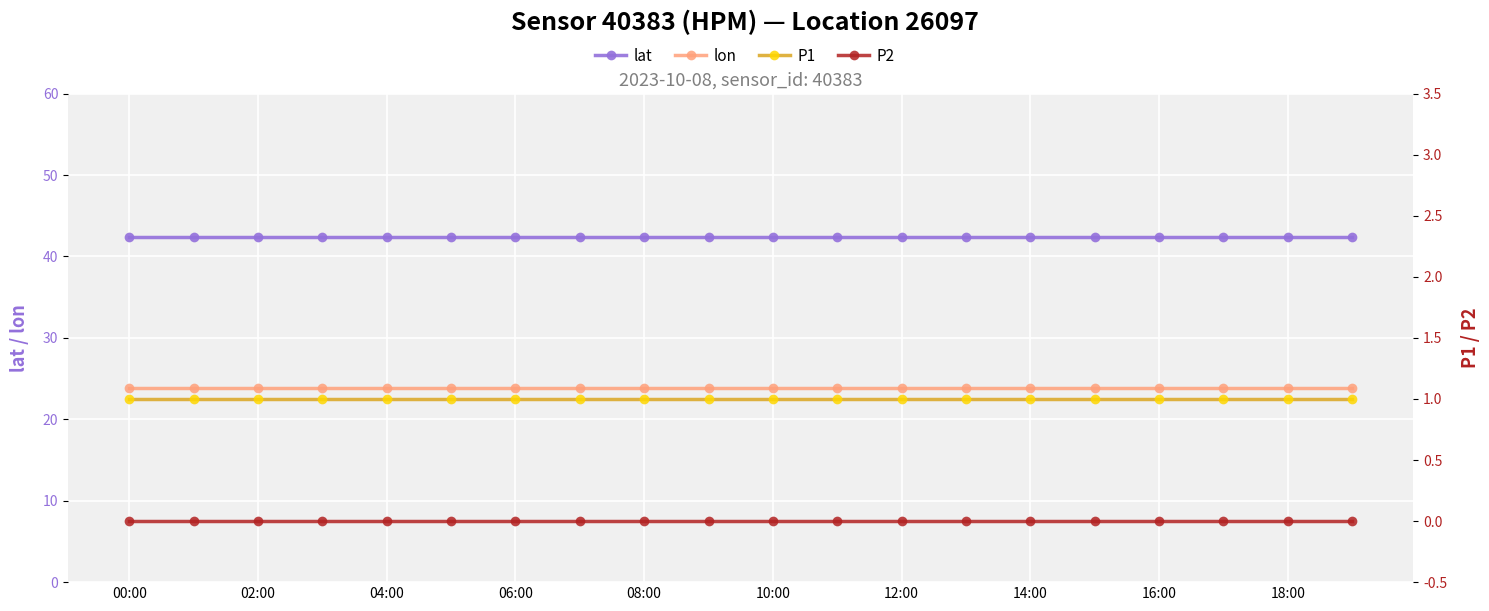

True or false: lat has a value of 65.0 at 02:00.

False